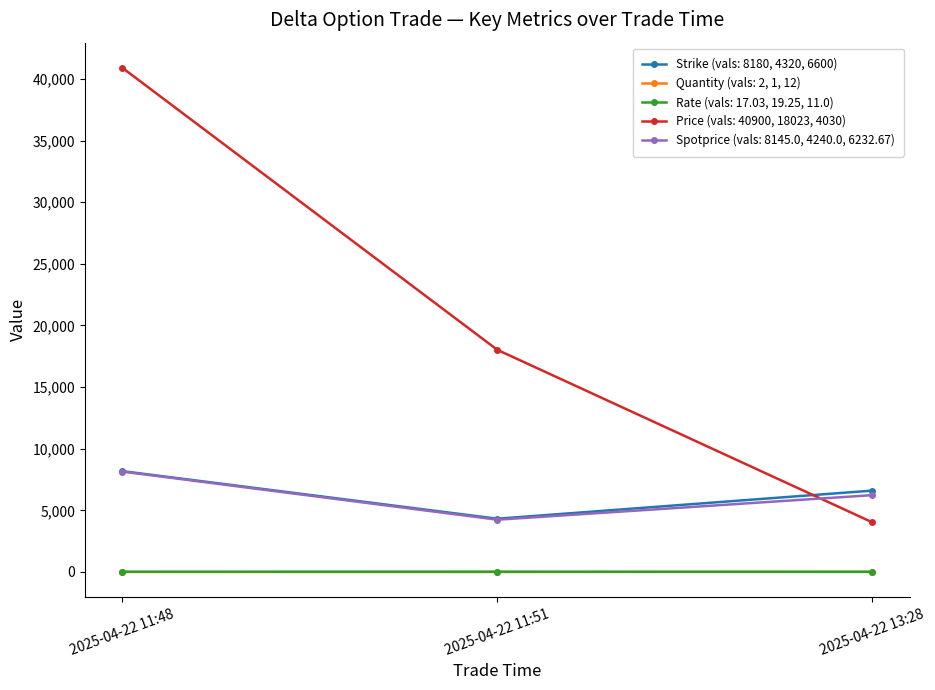

Does the chart have visible grid lines?

No